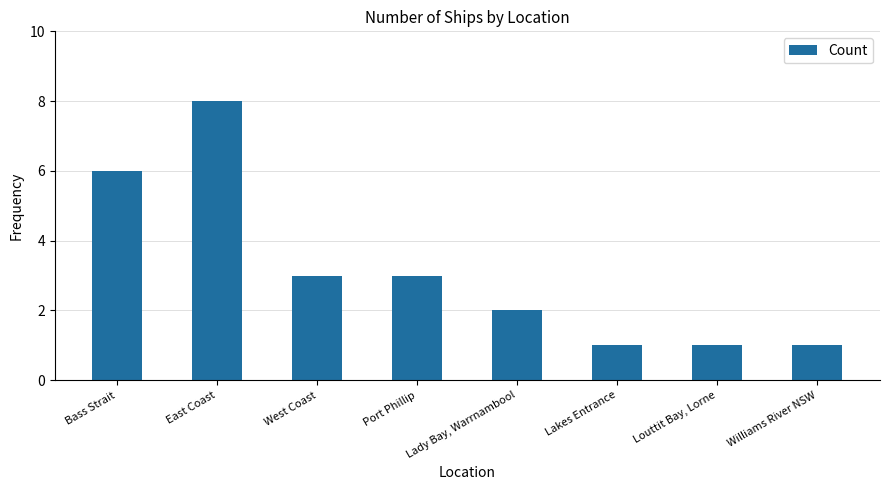

How many data points are less than 3?

4